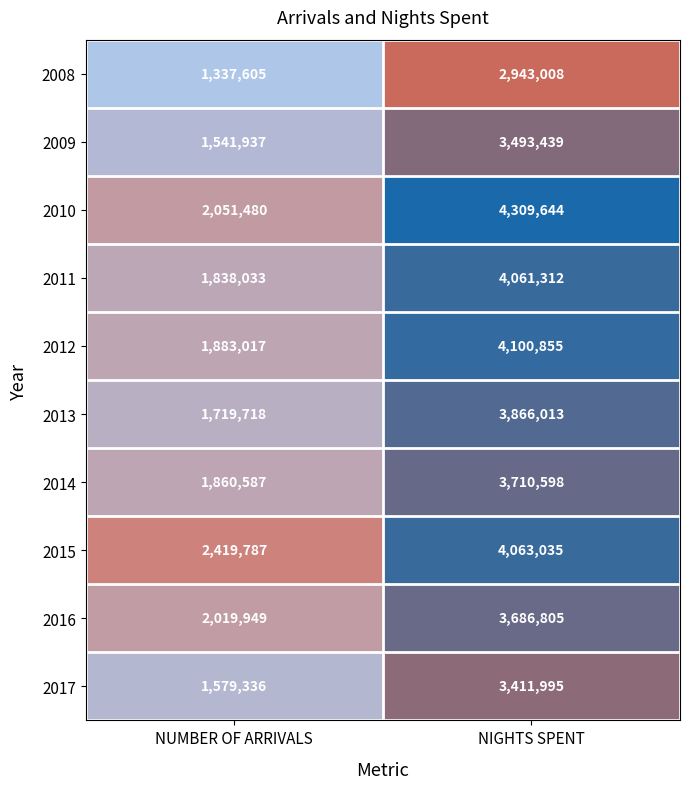

What is the spread (max minus min) of values at NIGHTS SPENT?

1366636